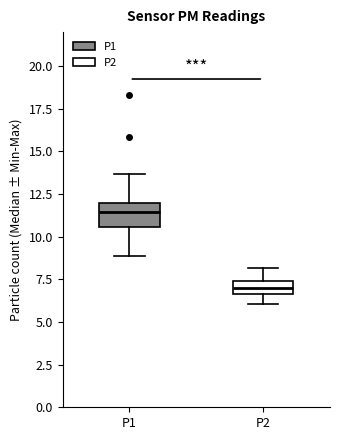

Comparing the boxes themselves (not the whiskers), which one is the tallest?

P1